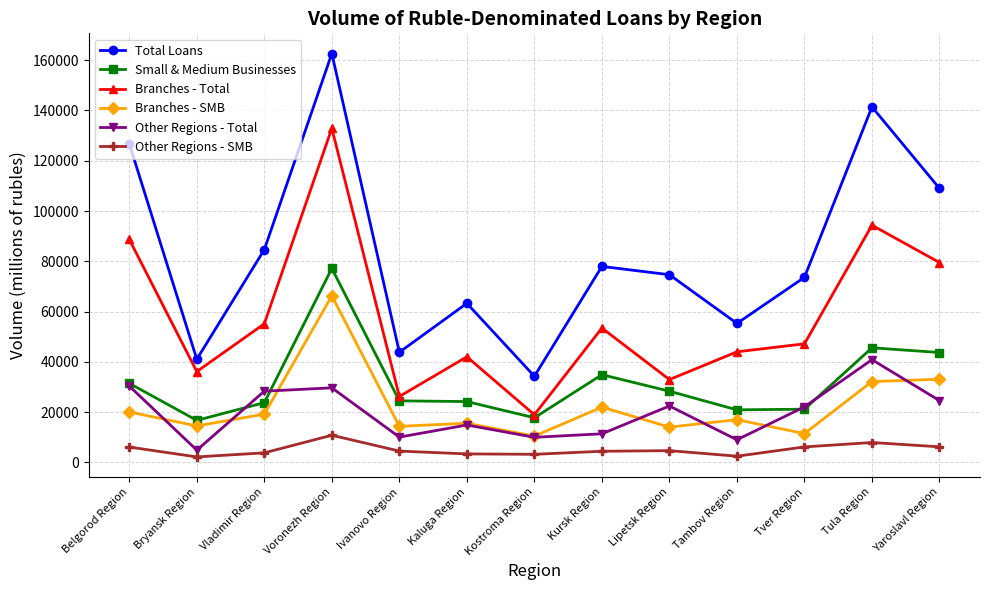

What are all the series names shown in the legend?

Total Loans, Small & Medium Businesses, Branches - Total, Branches - SMB, Other Regions - Total, Other Regions - SMB